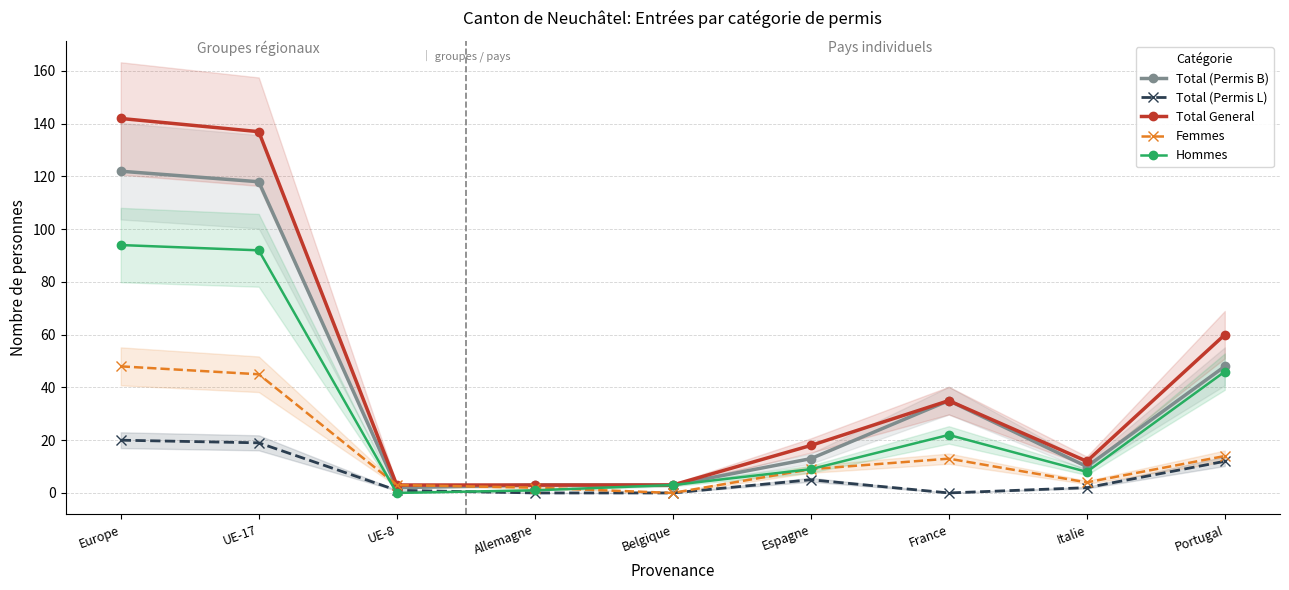

How many series are shown in this chart?

5